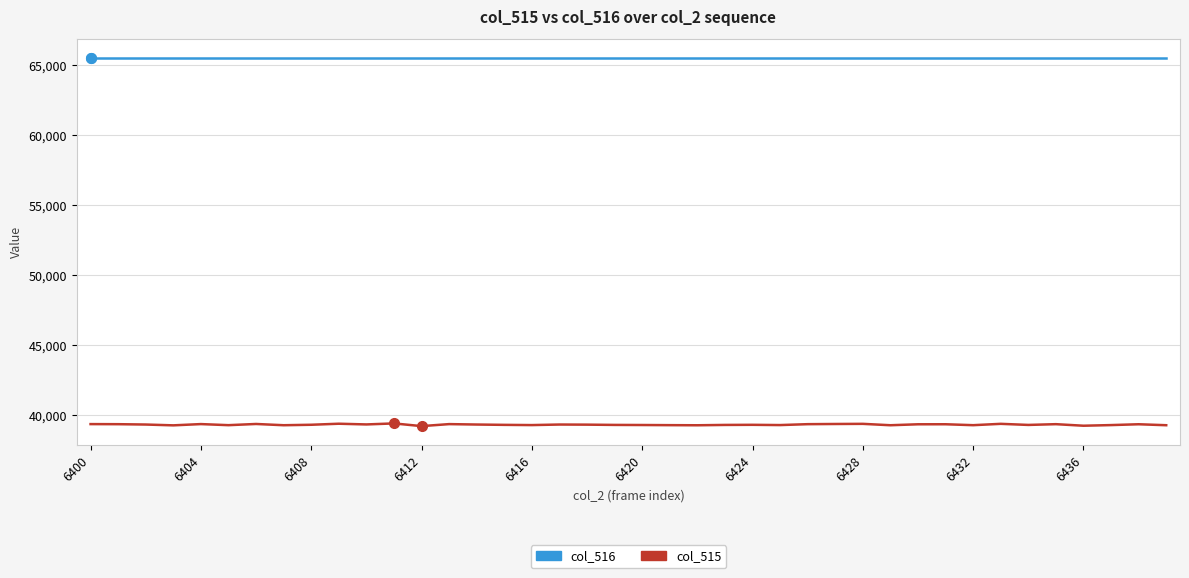

What is the difference between the maximum and second lowest values in the col_515 series?

165